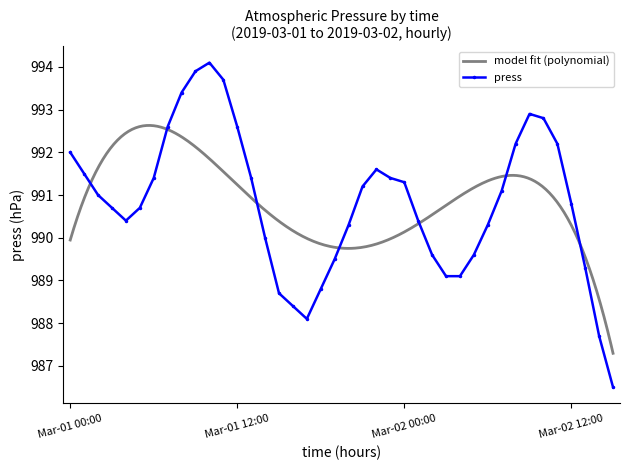

True or false: the data has more than 0 interior local peaks.

True